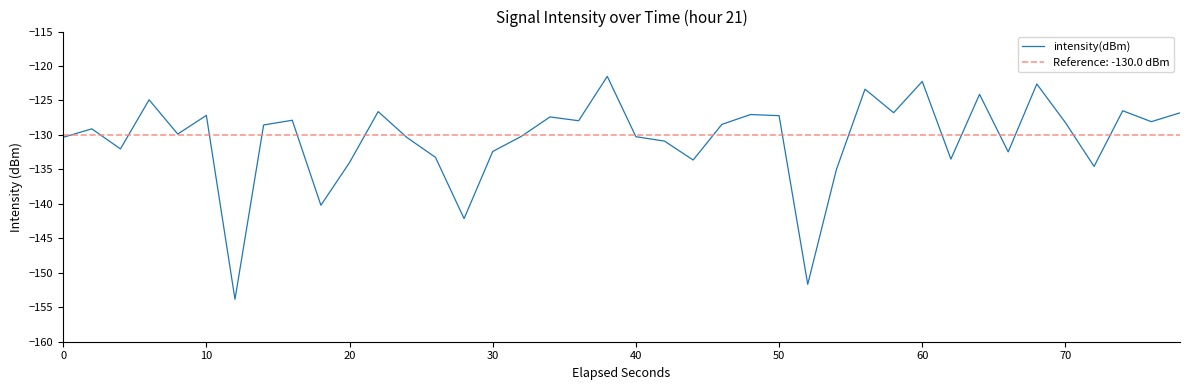

Count the number of data series in this chart.

1